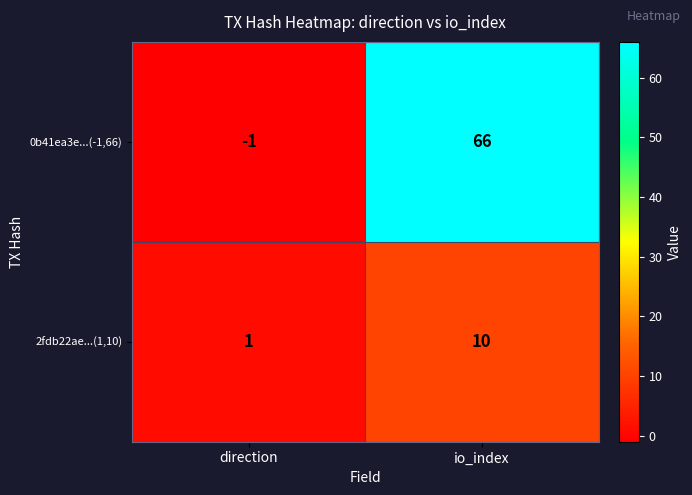

What is the smallest value displayed?

-1